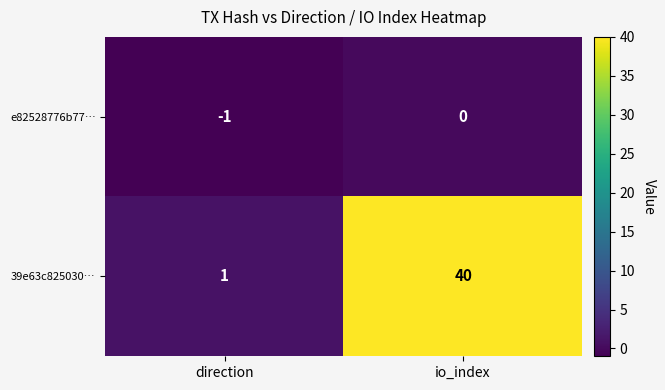

At which category is the sum across all series the highest?

io_index